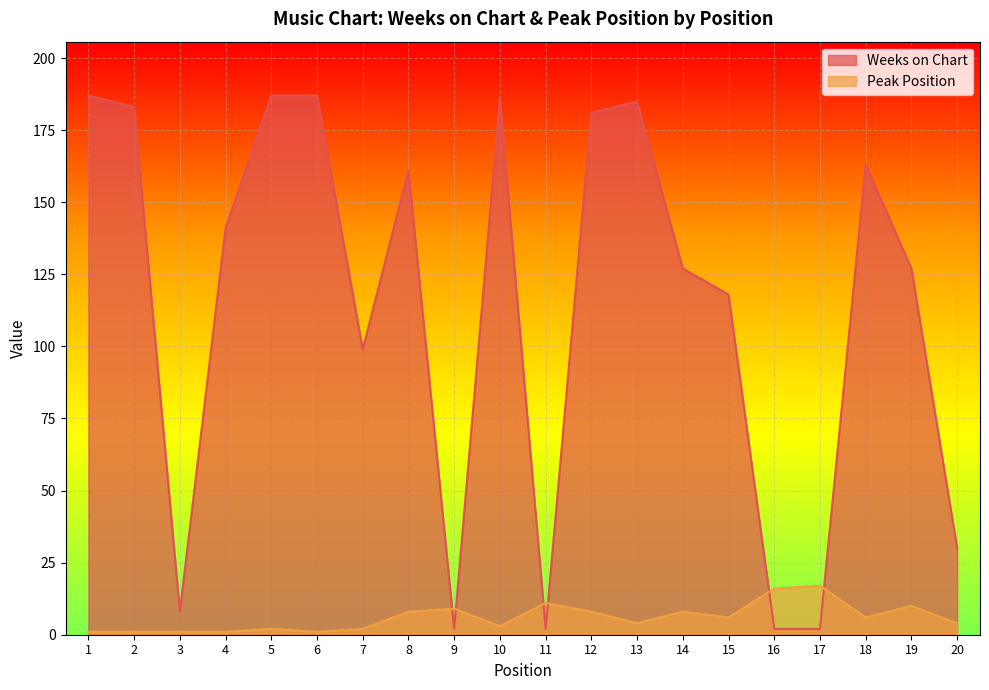

At how many categories does at least one series exceed 136?

10